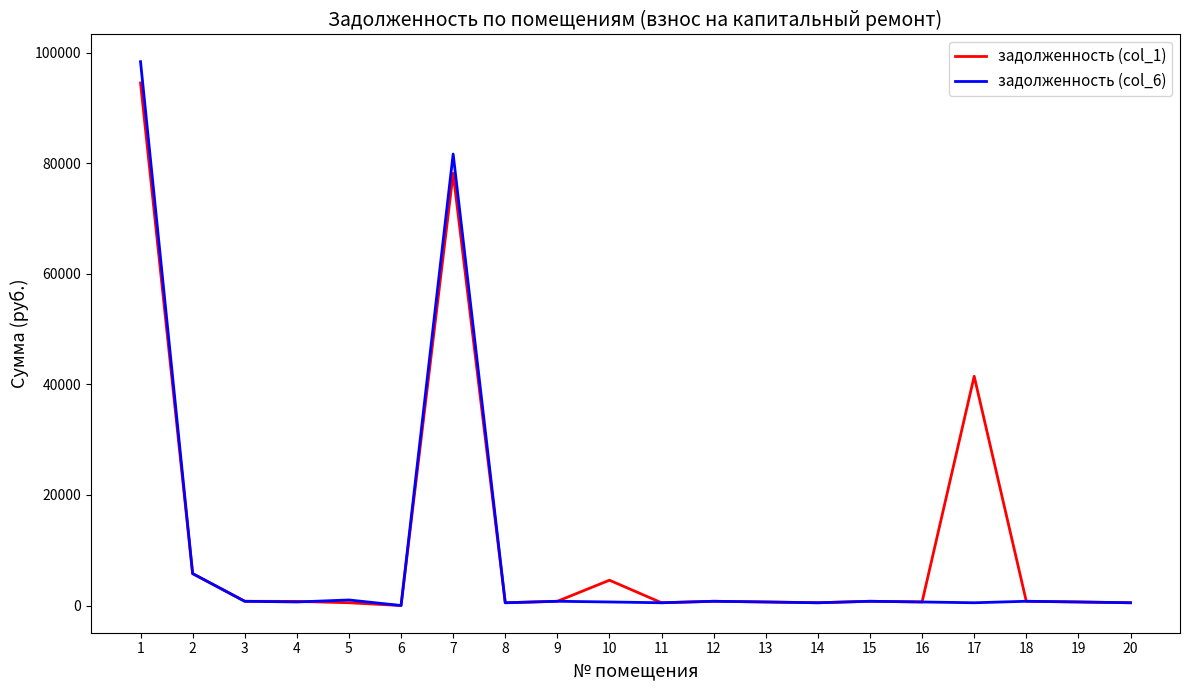

What is the total value across all series at 20?

1003.0